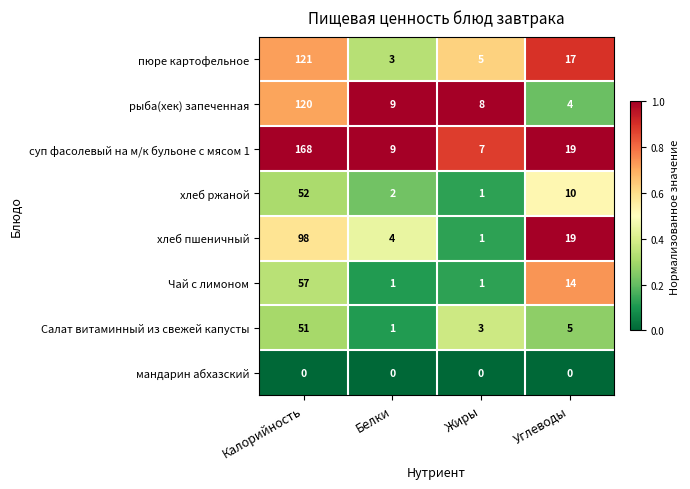

At which category is the sum across all series the highest?

Калорийность